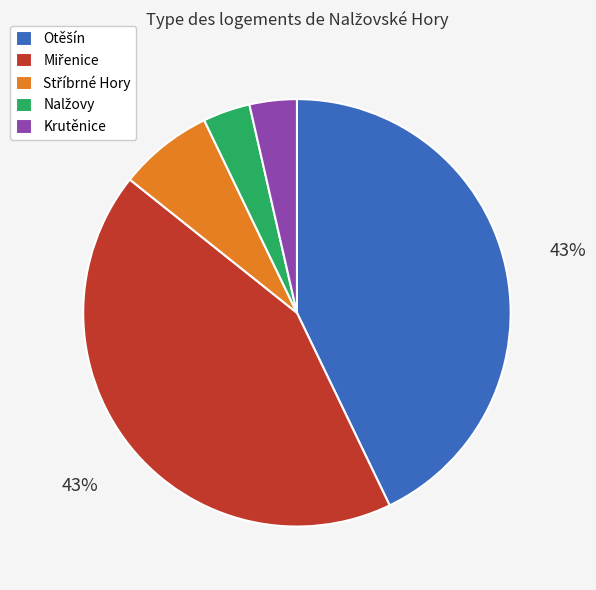

Is it true that Krutěnice is 4% of the pie?

True